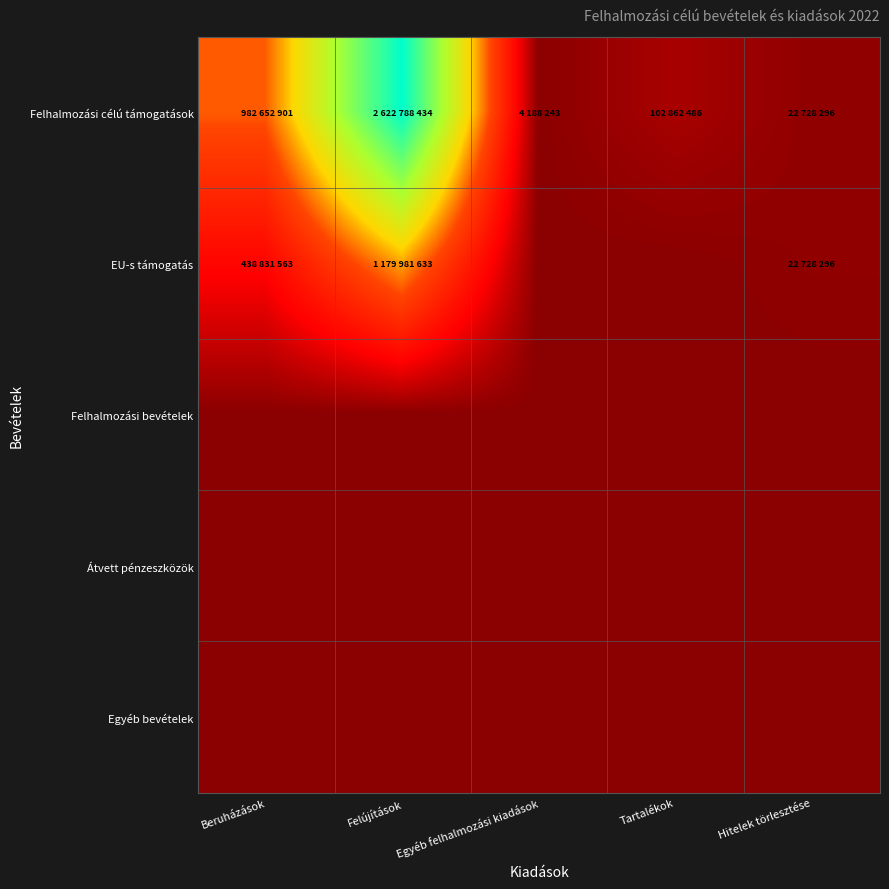

What is the greatest value displayed?

2622788434